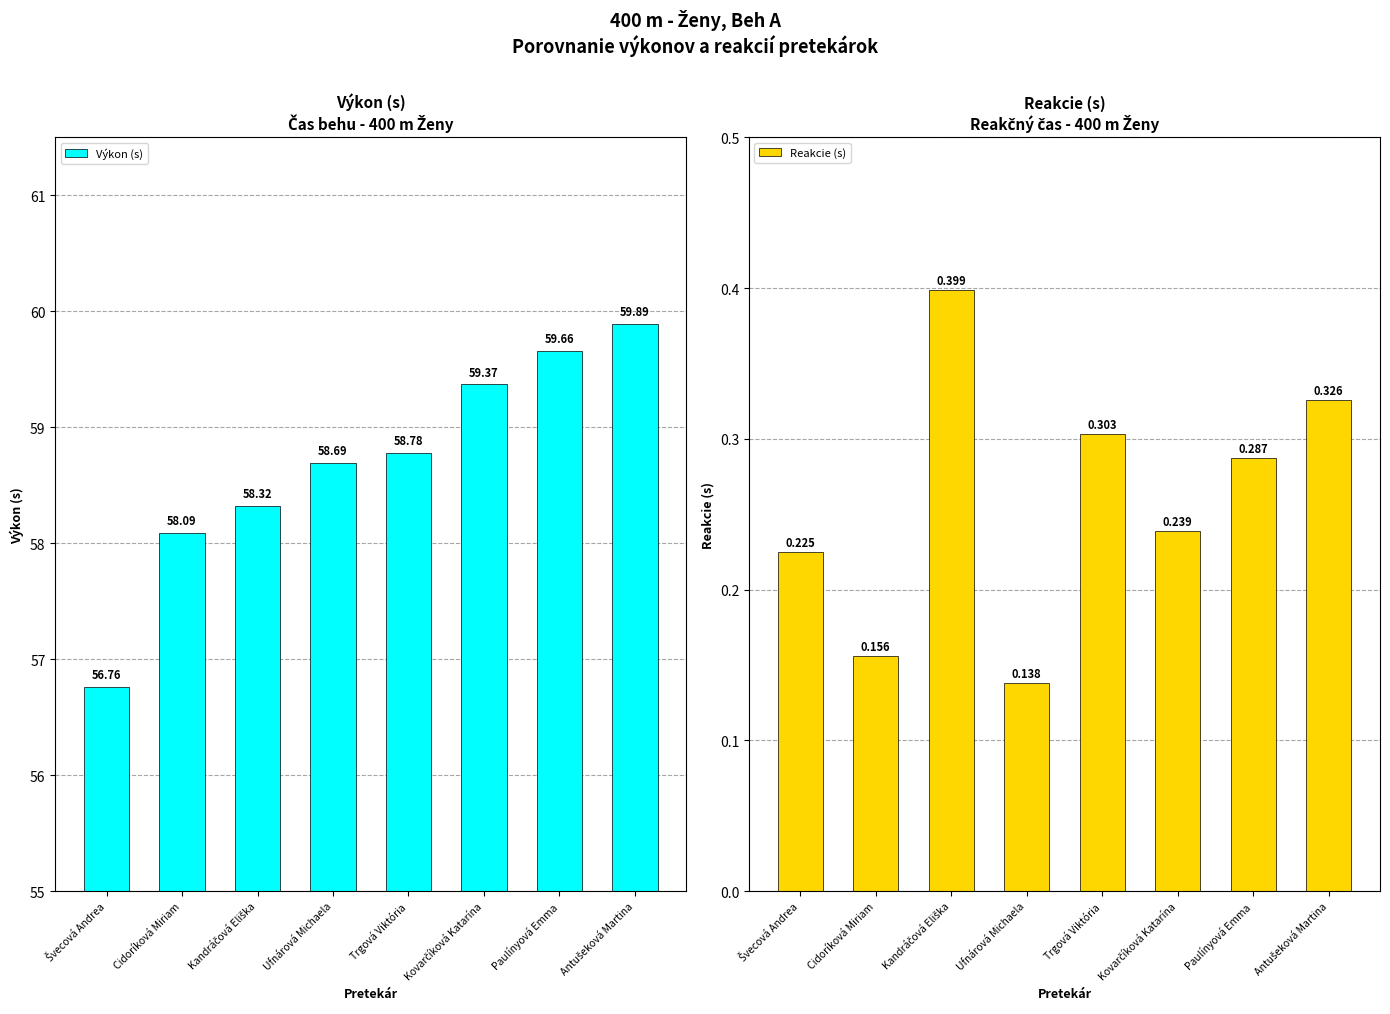

Which series has the widest spread of values?

Výkon (s)